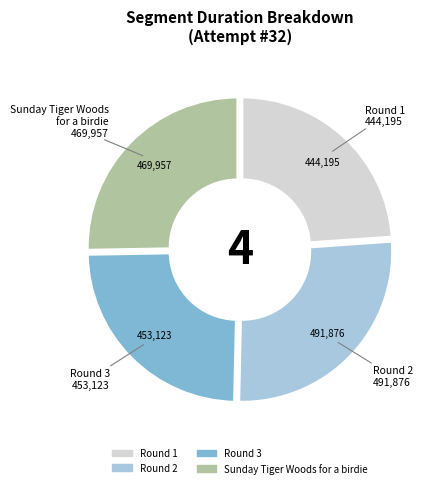

Which category has the biggest portion of the pie?

Round 2